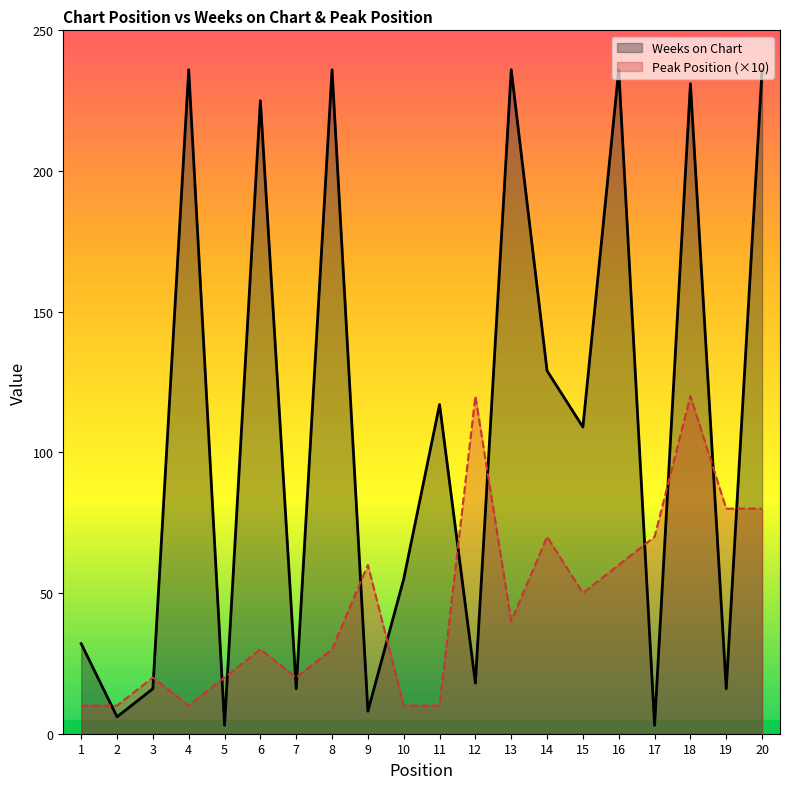

Reading left to right, what are all the values shown in this chart?

Weeks on Chart: 1=32	2=6	3=16	4=236	5=3	6=225	7=16	8=236	9=8	10=55	11=117	12=18	13=236	14=129	15=109	16=236	17=3	18=231	19=16	20=236
Peak Position (×10): 1=10	2=10	3=20	4=10	5=20	6=30	7=20	8=30	9=60	10=10	11=10	12=120	13=40	14=70	15=50	16=60	17=70	18=120	19=80	20=80